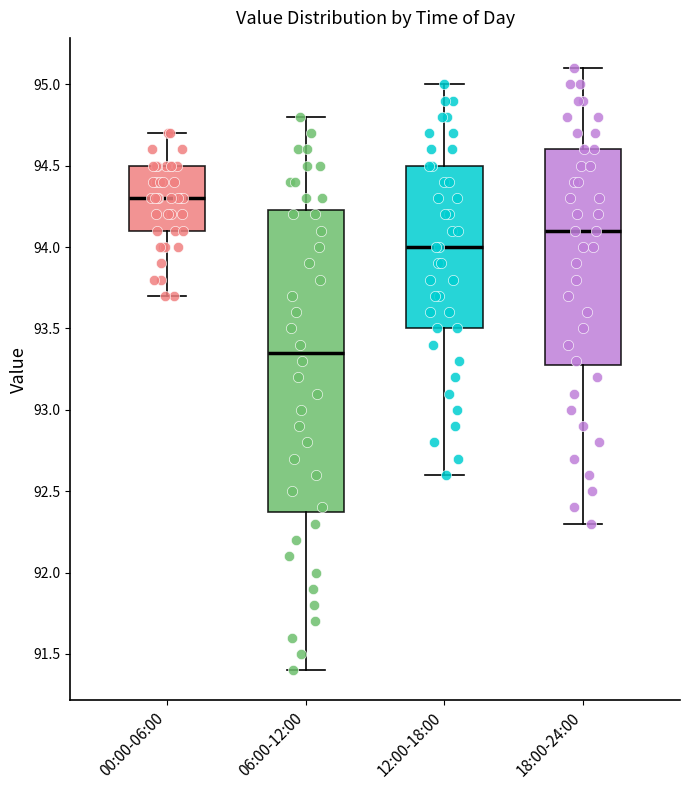

Reading left to right, transcribe this box plot: for each box, give where its median line is, the range the box spans, and where its two whiskers end, as read against the y-axis. The values are not printed on the chart, so give them approximately, as read against the axis.

00:00-06:00: median 94.30, box 94.10 to 94.50, whiskers 93.70 to 94.70
06:00-12:00: median 93.35, box 92.40 to 94.25, whiskers 91.40 to 94.80
12:00-18:00: median 94.00, box 93.50 to 94.50, whiskers 92.60 to 95.00
18:00-24:00: median 94.10, box 93.30 to 94.60, whiskers 92.30 to 95.10